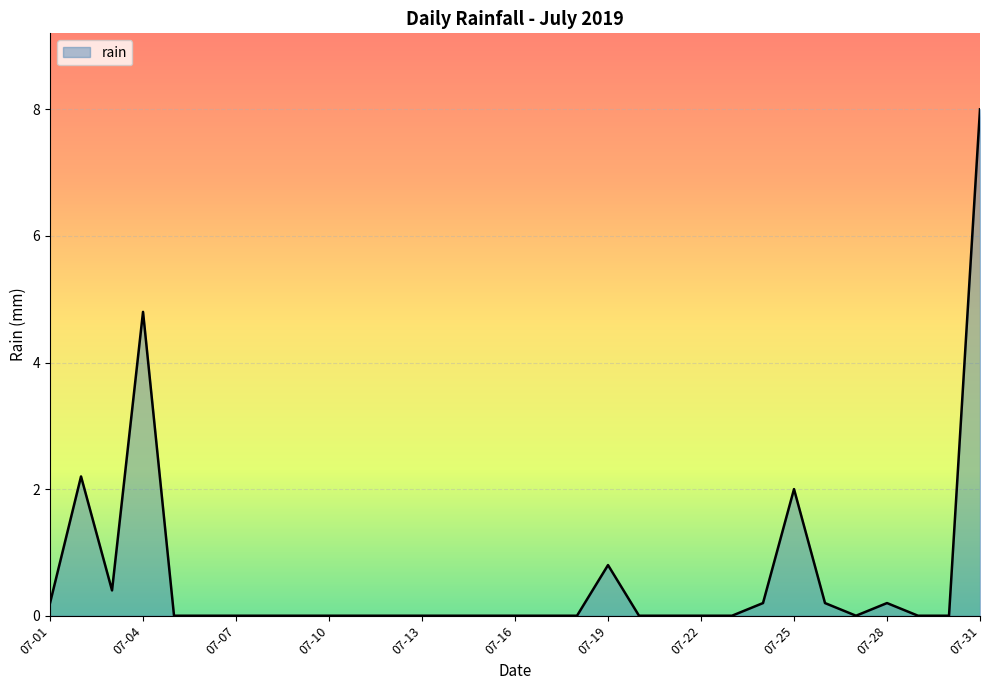

Count the number of data series in this chart.

1